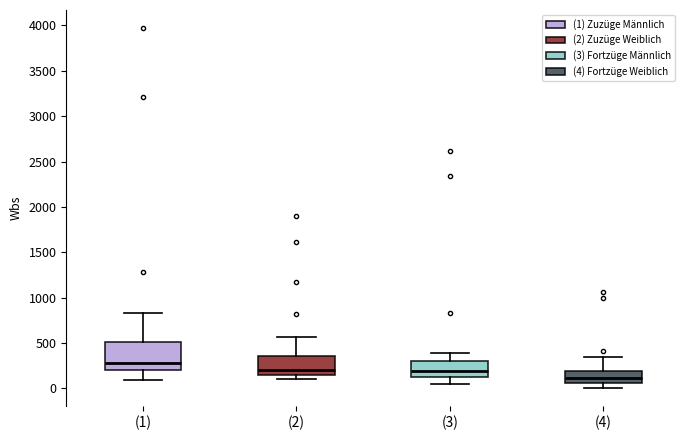

Reading left to right, transcribe this box plot: for each box, give where its median line is, the range the box spans, and where its two whiskers end, as read against the y-axis. The values are not printed on the chart, so give them approximately, as read against the axis.

(1): median 300, box 200 to 500, whiskers 100 to 850
(2): median 200, box 150 to 350, whiskers 100 to 550
(3): median 200, box 100 to 300, whiskers 50 to 400
(4): median 100, box 50 to 200, whiskers 0 to 350